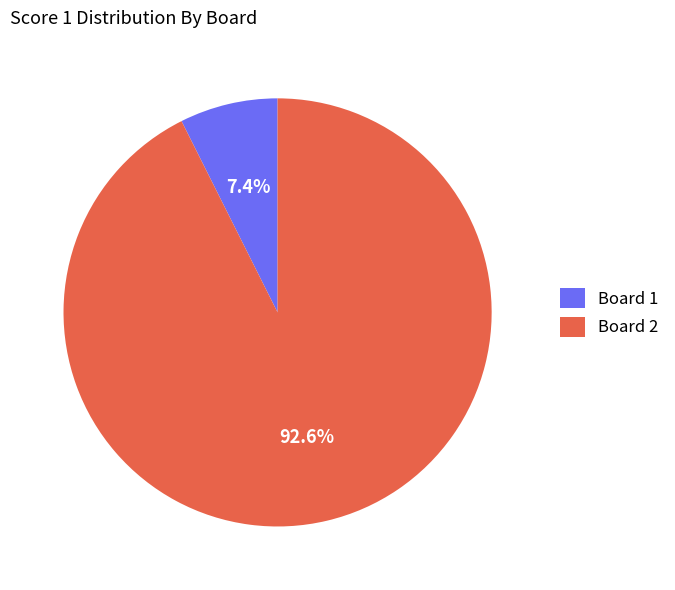

Between Board 1 and Board 2, which is larger?

Board 2